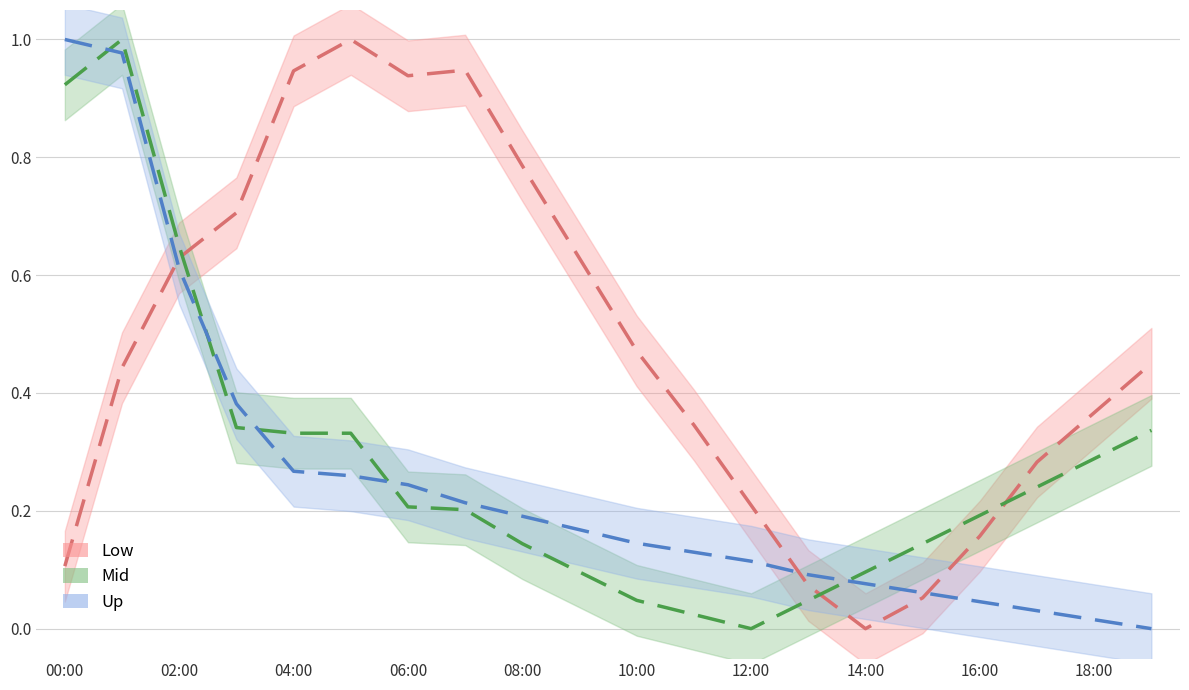

True or false: temperature has more than 0 points higher than both neighbors.

False